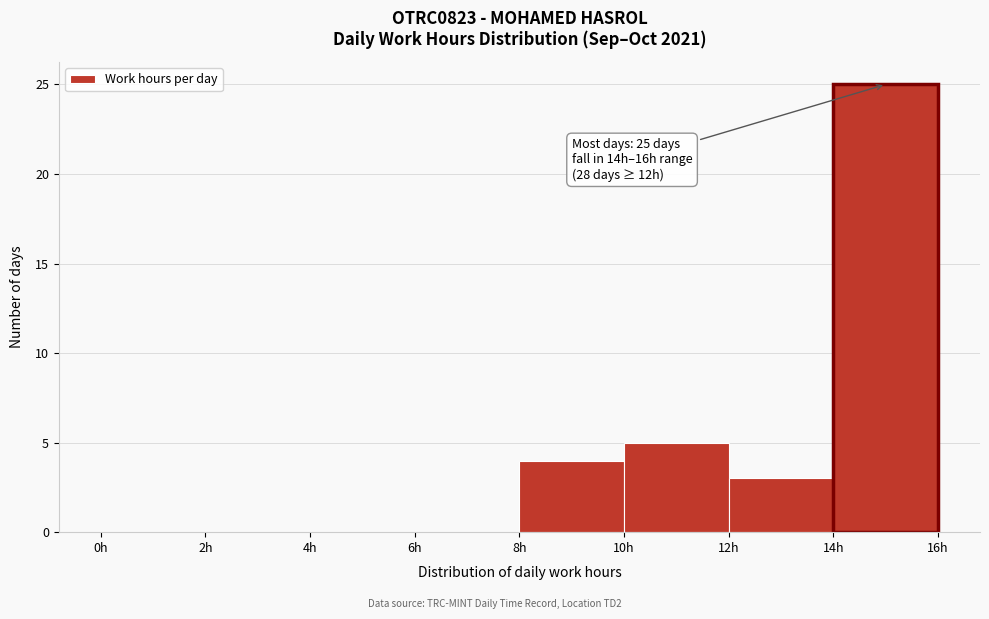

Over which range of the x-axis is the bar tallest?

14 to 16